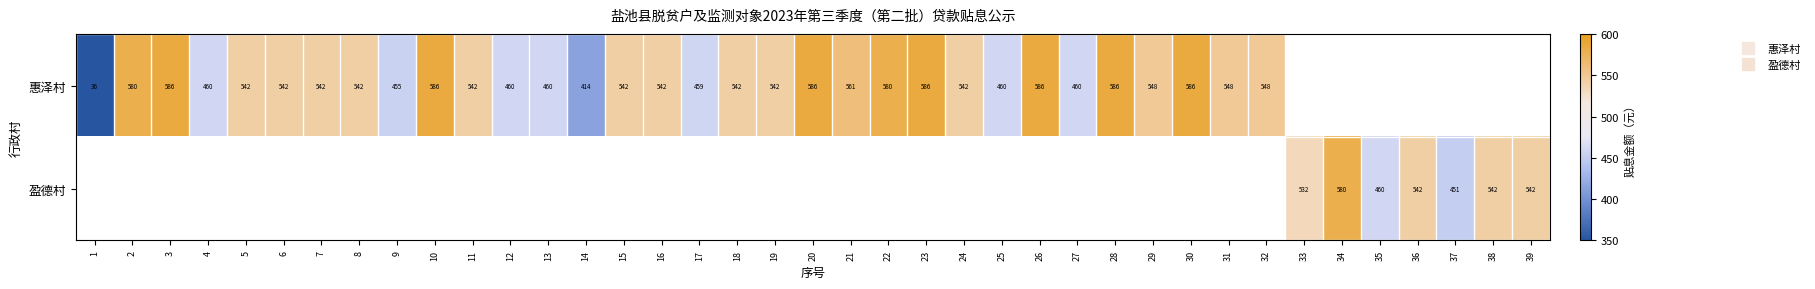

How many categories are shown in the chart?

39